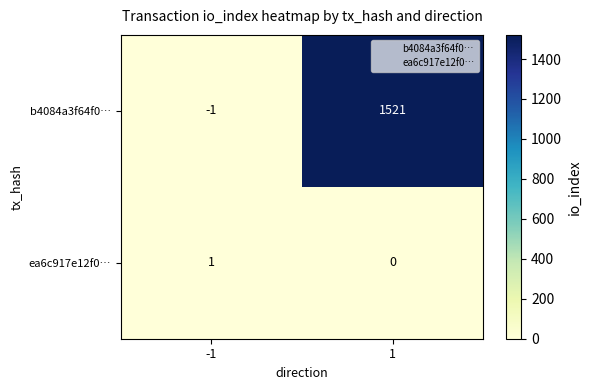

Is the value of ea6c917e12f0… at 1 greater than the value of b4084a3f64f0… at -1?

Yes